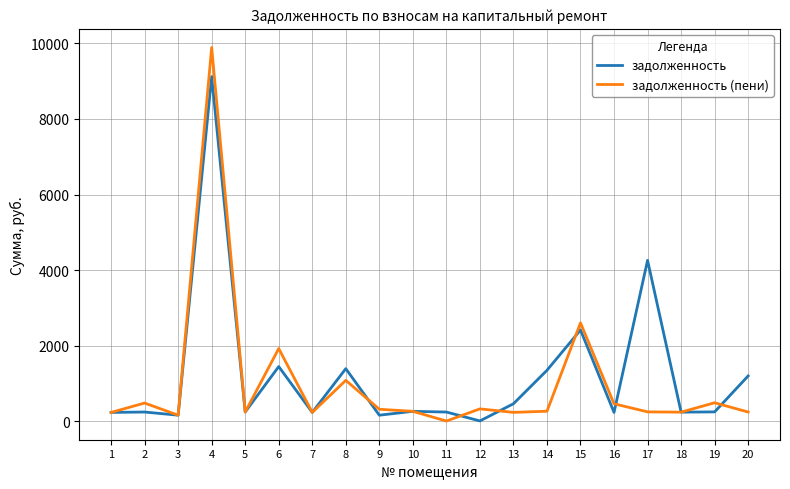

Where is задолженность (пени) nearest to the value 4949?

15